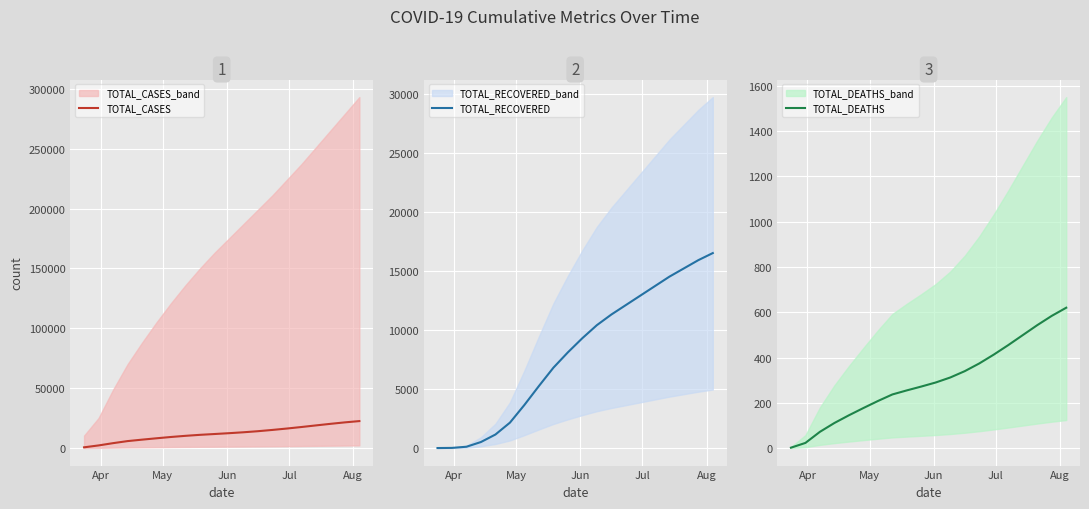

How many data points does each series have?

20